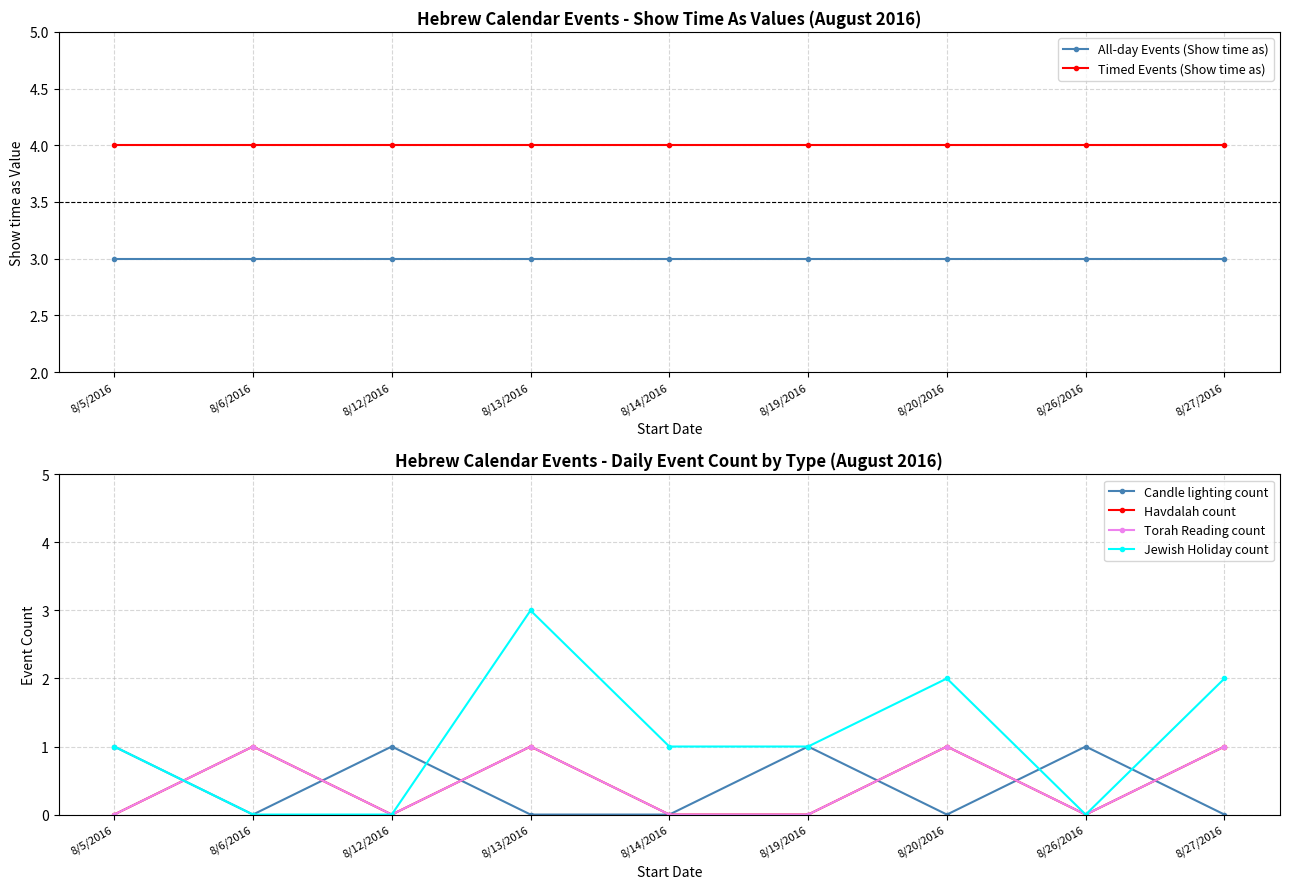

At 8/13/2016, list the series in order from smallest to largest.

Candle lighting count, Havdalah count, Torah Reading count, All-day Events (Show time as), Jewish Holiday count, Timed Events (Show time as)